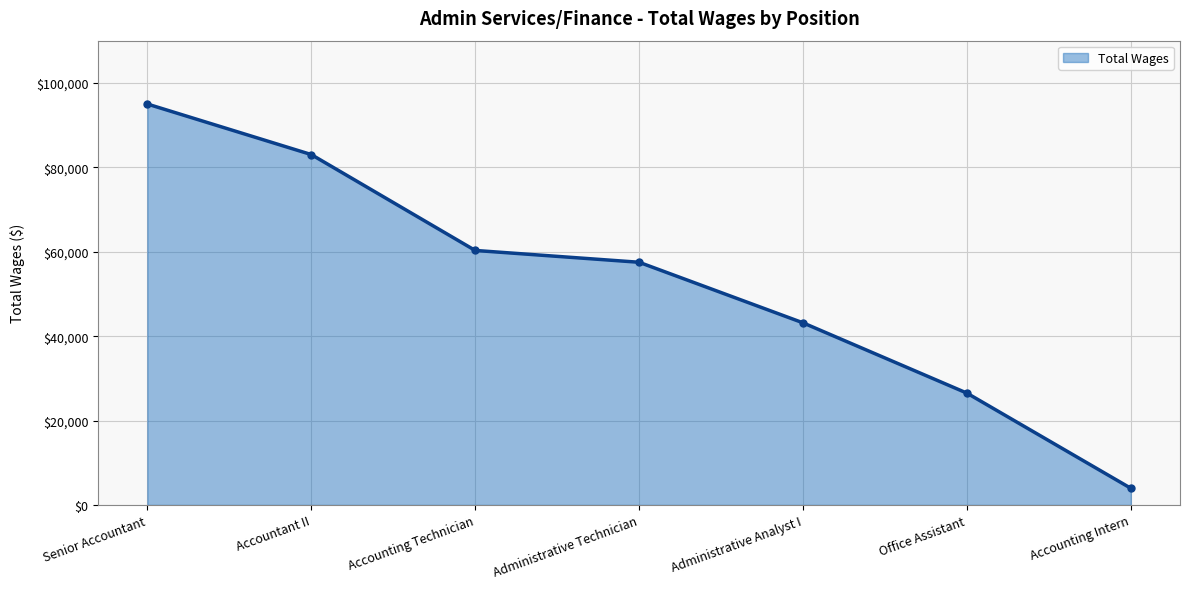

The value at Accounting Technician is 60304. True or false?

True